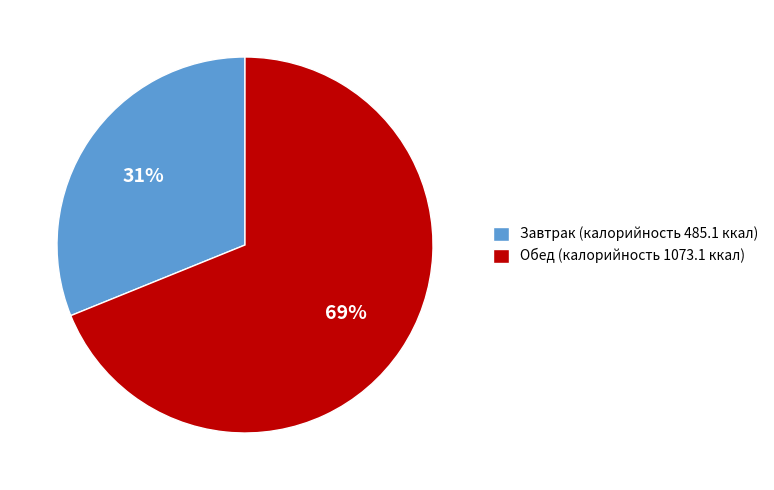

To the nearest percent, what is the difference between the Обед (калорийность 1073.1 ккал) and Завтрак (калорийность 485.1 ккал) slice percentages?

38%